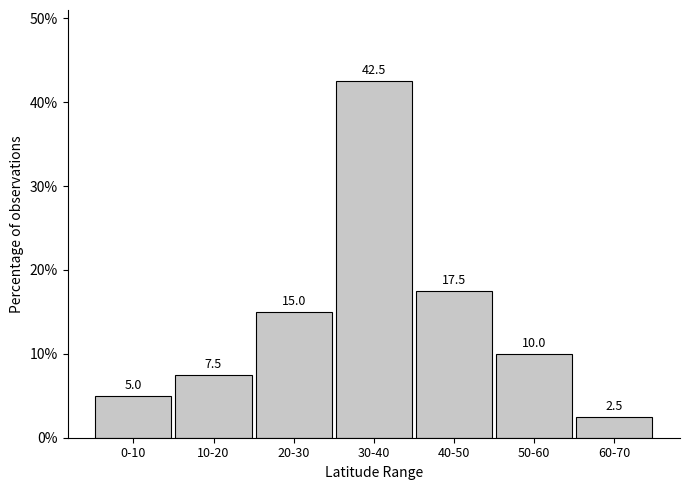

Reading left to right, what are all the values shown in this chart?

0-10=5.0	10-20=7.5	20-30=15.0	30-40=42.5	40-50=17.5	50-60=10.0	60-70=2.5